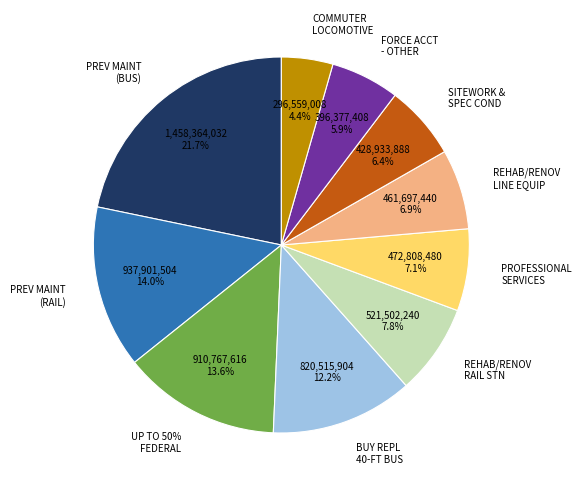

What is the change in value from REHAB/RENOV LINE EQUIP/STRUCTURES to SITEWORK & SPECIAL CONDITIONS?

-32763518